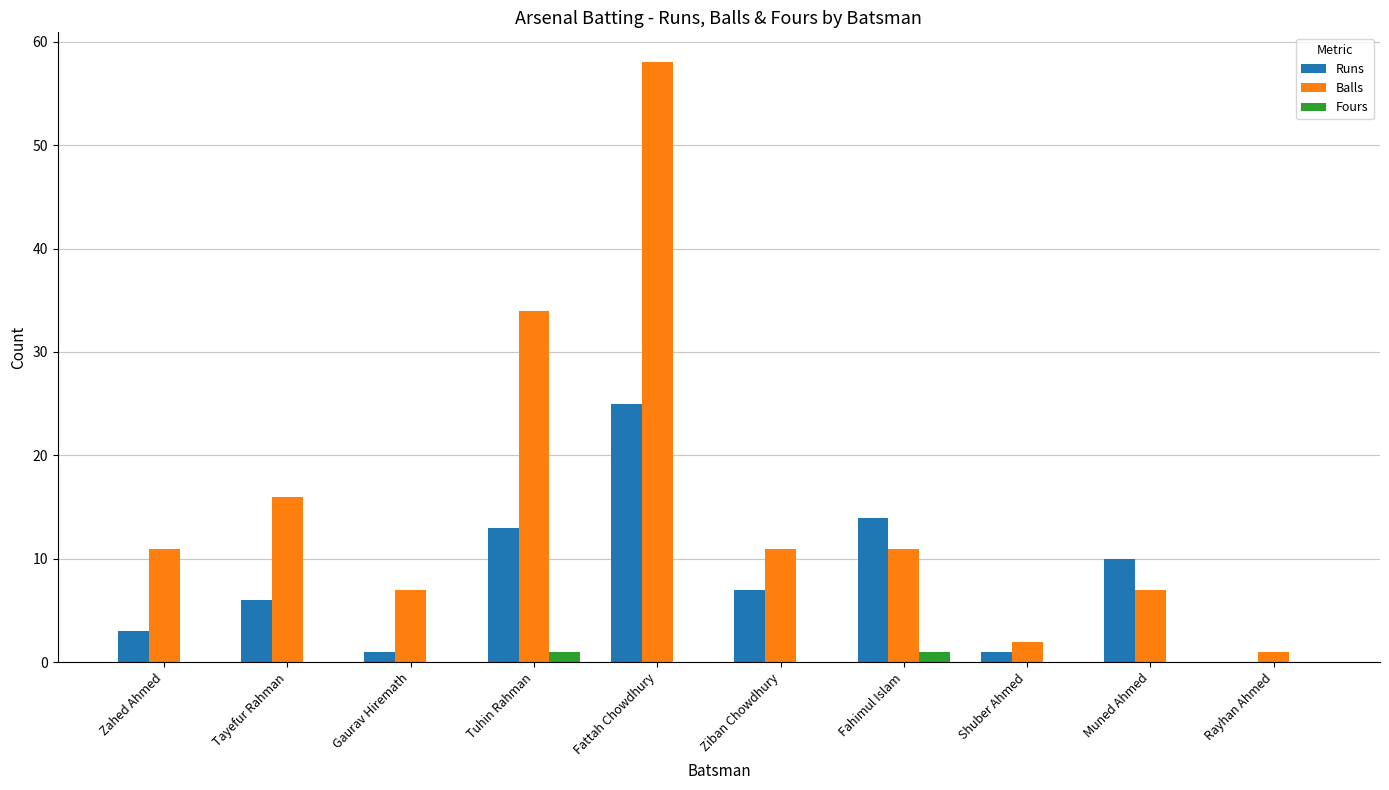

Are the bars grouped side by side (vs. stacked)?

Yes